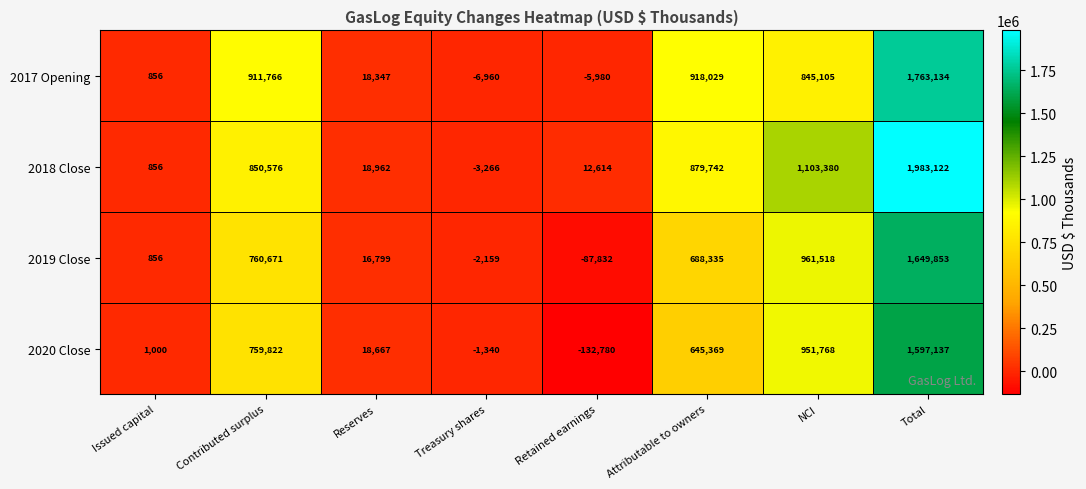

At which category is the sum across all series the highest?

Total